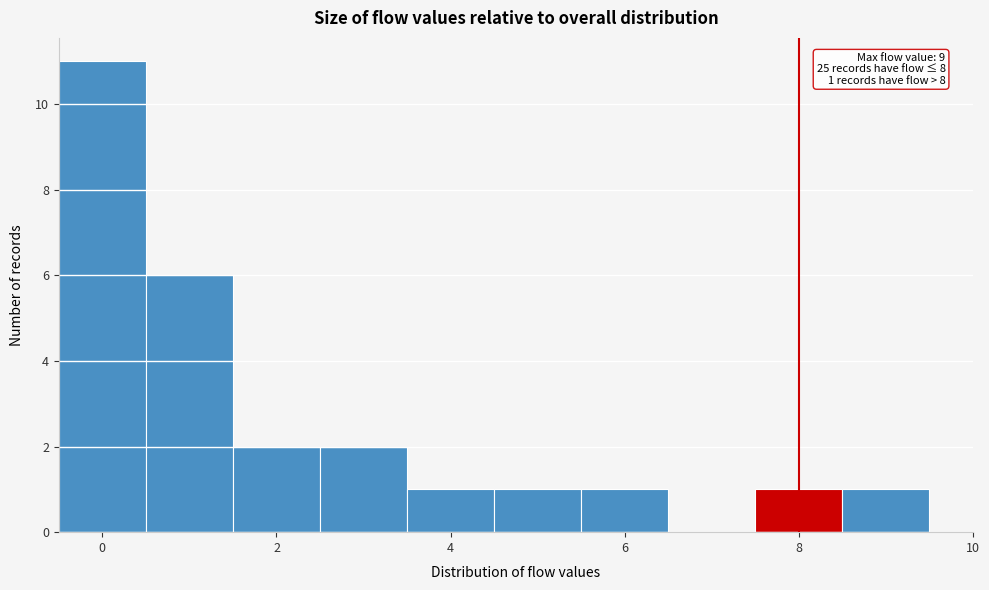

Over which range of the x-axis is the bar tallest?

-0.5 to 0.5